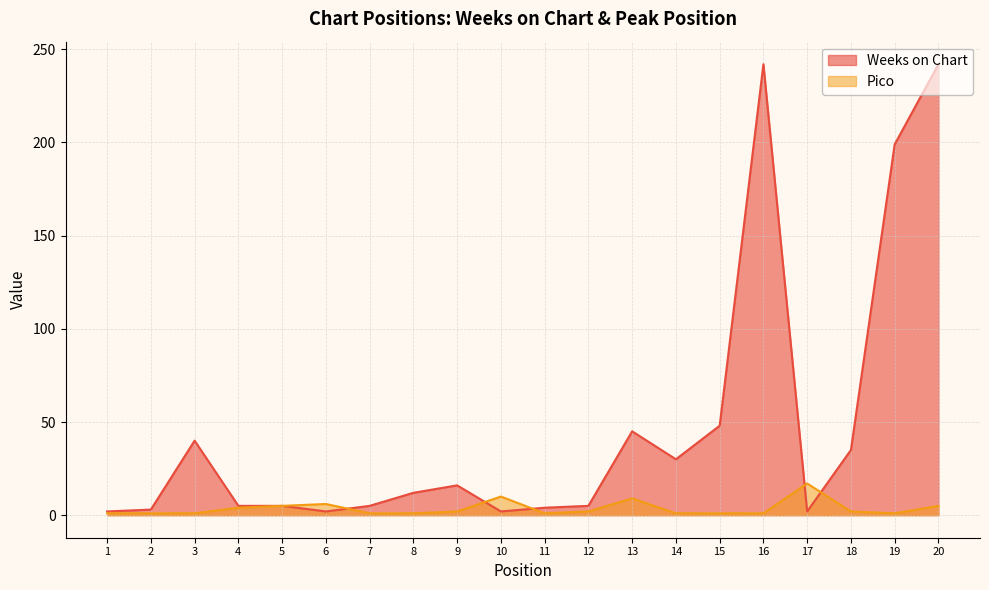

How many interior local valleys does the Pico series have?

2